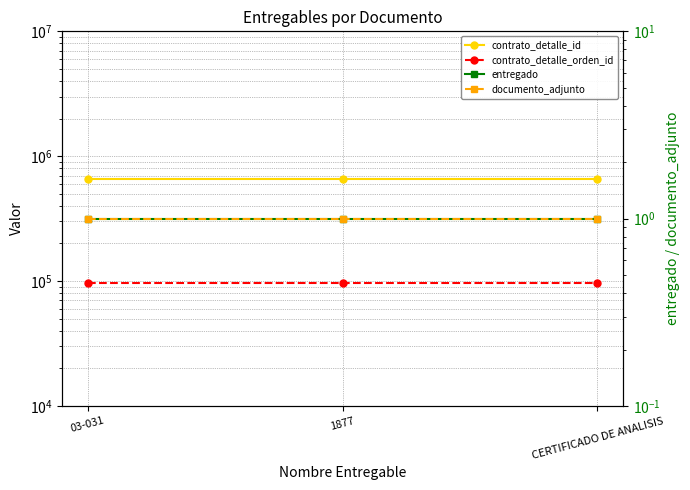

Between CERTIFICADO DE ANALISIS and 03-031, which is larger?

CERTIFICADO DE ANALISIS